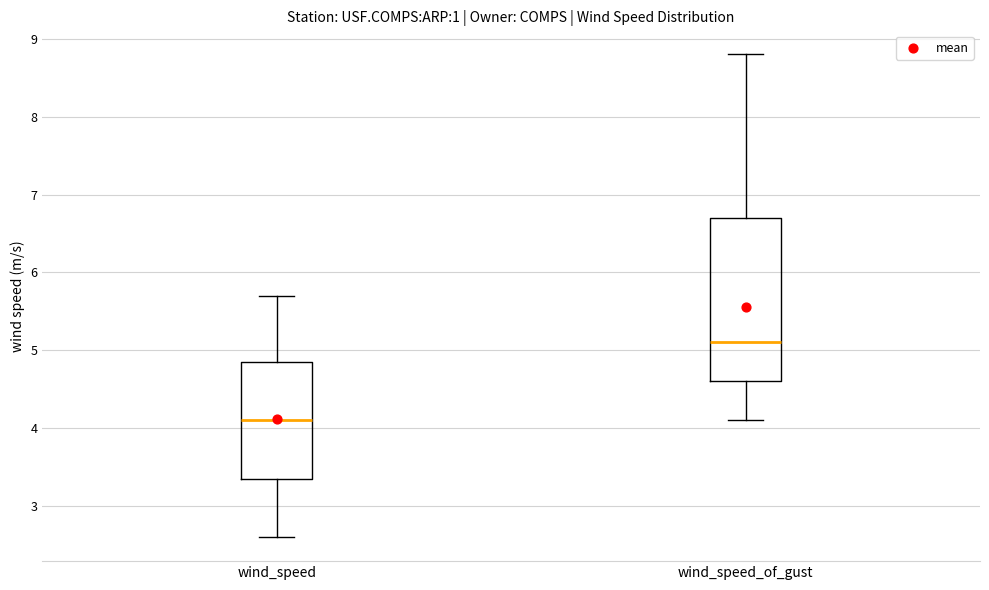

Where is the upper edge of the box for wind_speed_of_gust on the y-axis? The values are not printed on the chart, so give them approximately, as read against the axis.

6.7